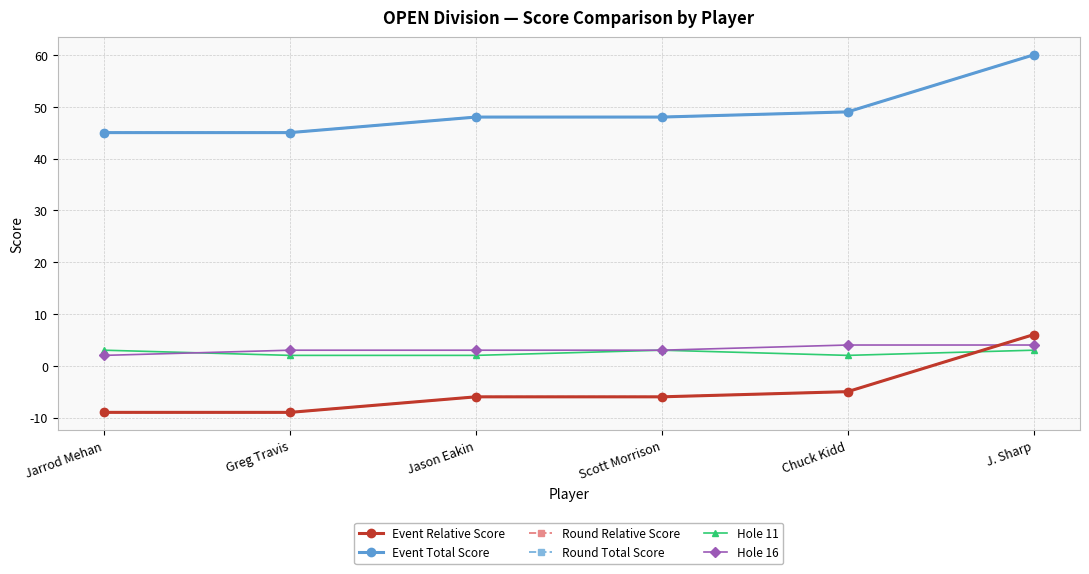

What is the sum of all Round Relative Score values?

-29